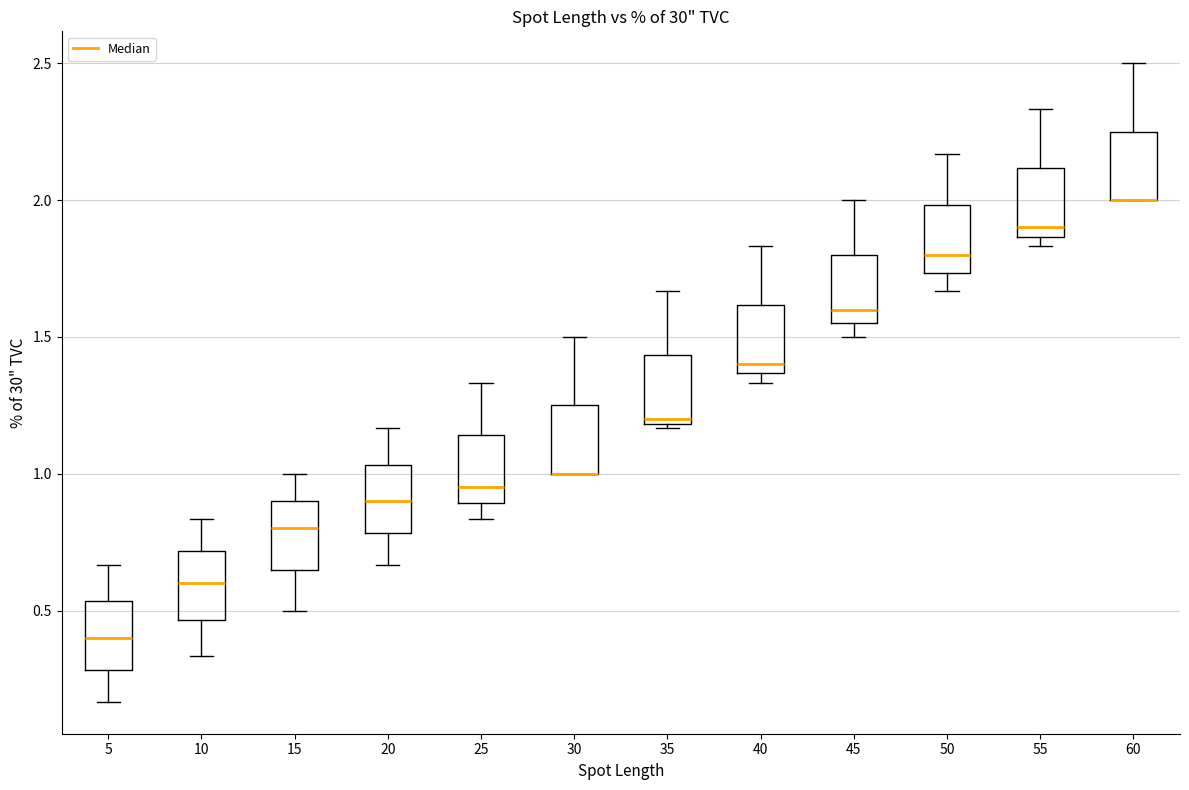

Where is the lower edge of the box at x = 35 on the y-axis? The values are not printed on the chart, so give them approximately, as read against the axis.

1.20